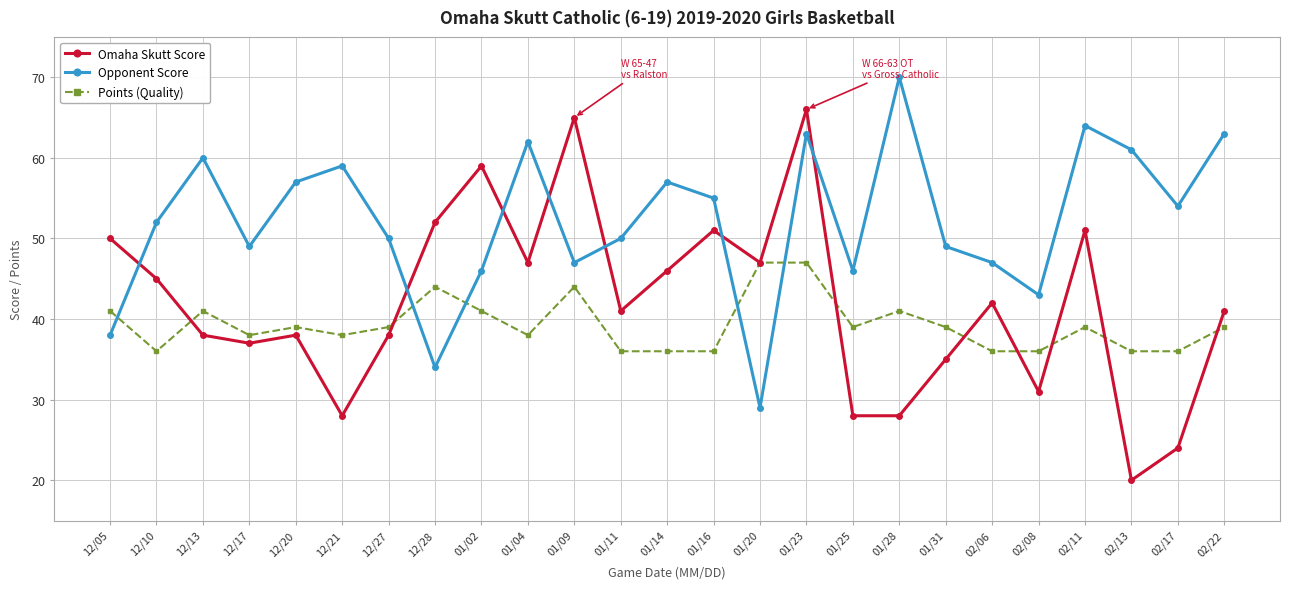

Is it true that Points (Quality) equals 57 at 01/02?

False